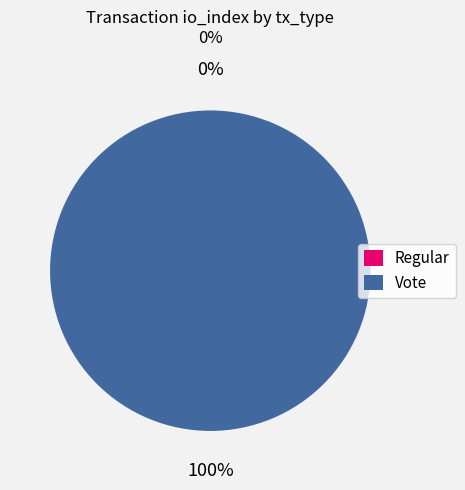

The Regular slice represents 12% of the pie. True or false?

False